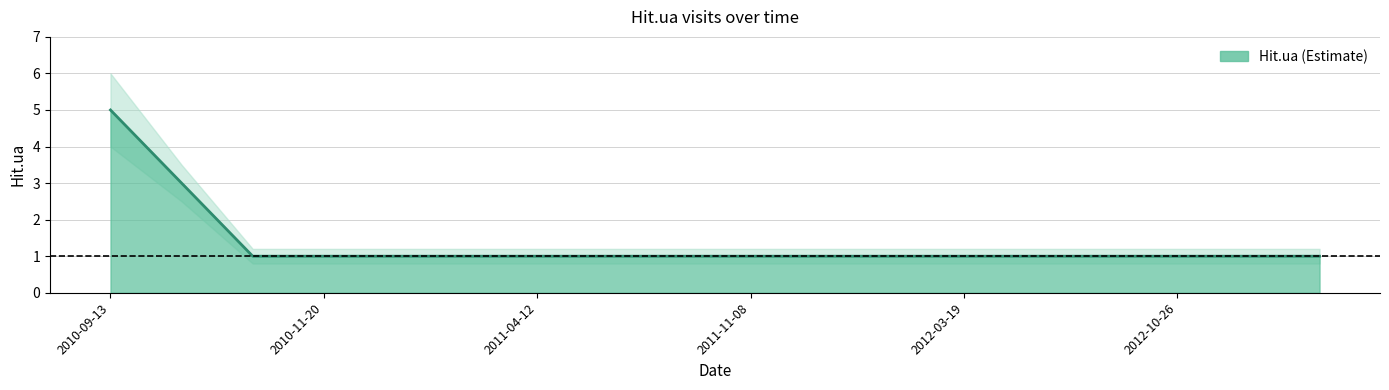

What is the value of the 11th point from the left?

1